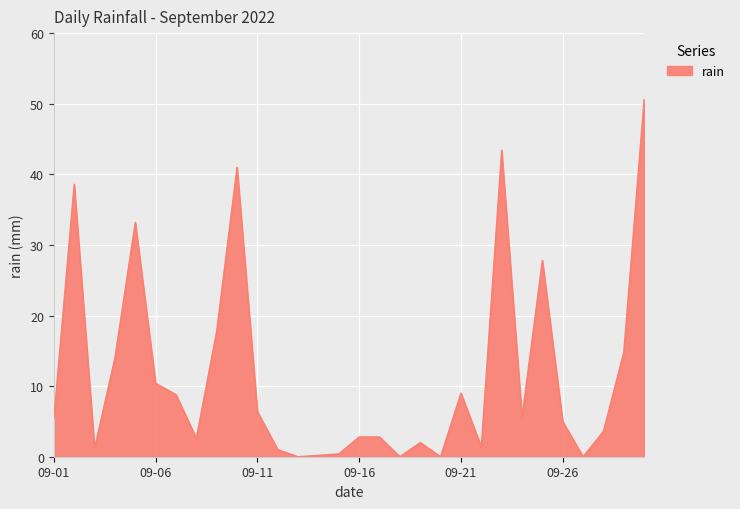

What is the maximum value shown in the chart?

50.6